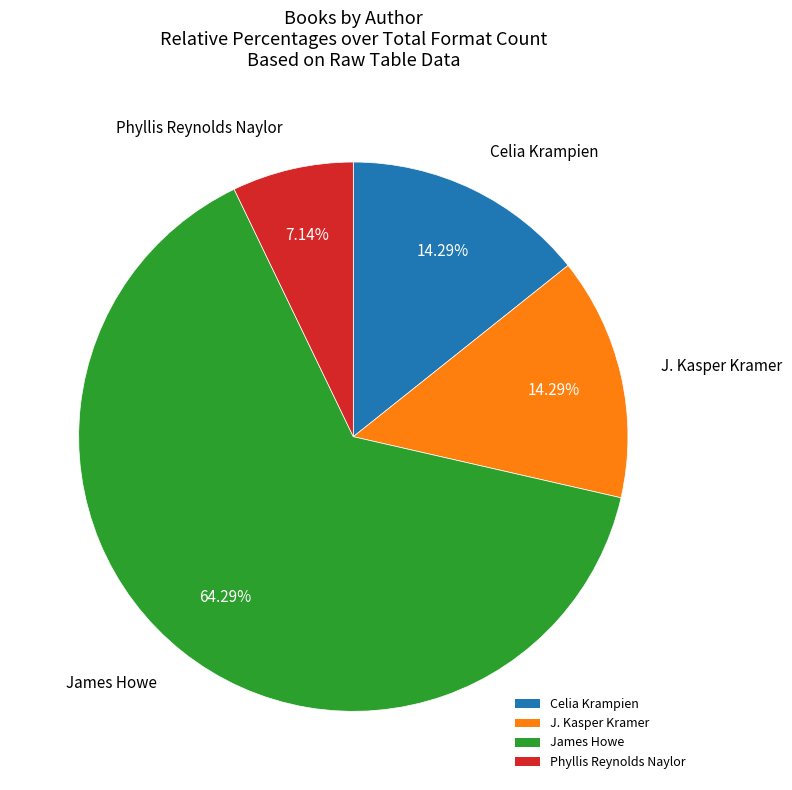

Which slice is the smallest?

Phyllis Reynolds Naylor